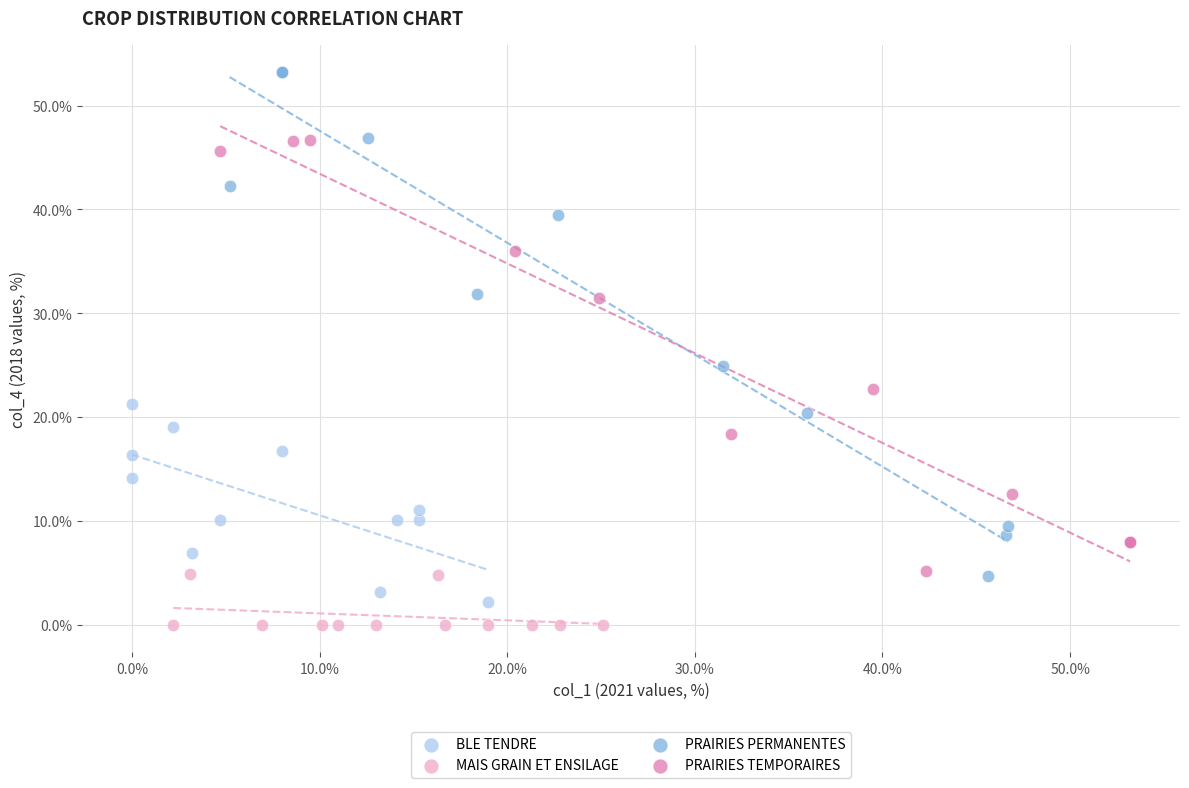

Which series has the largest Y range (max minus min)?

PRAIRIES PERMANENTES